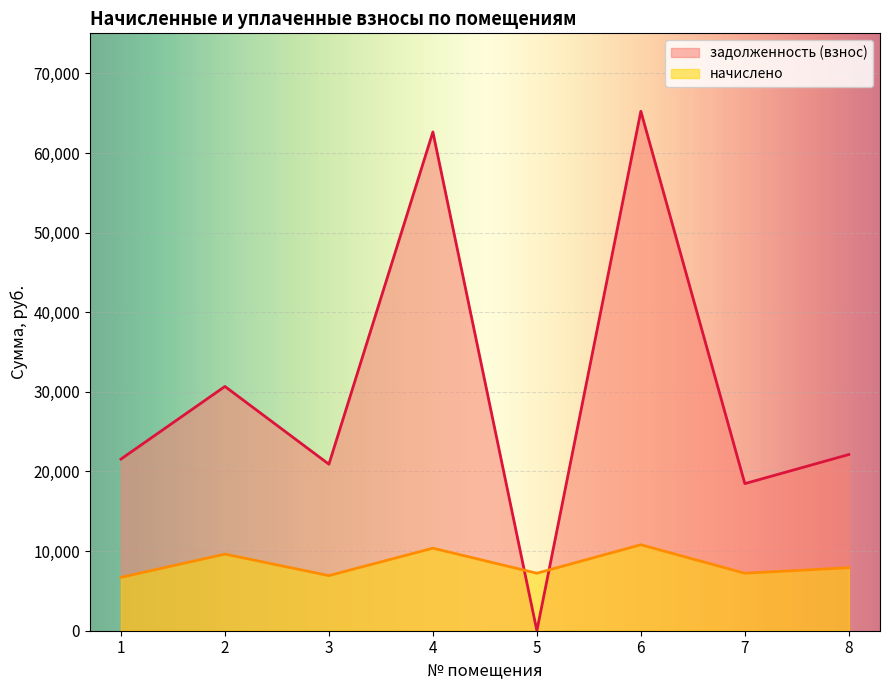

At how many categories does at least one series exceed 8659?

7